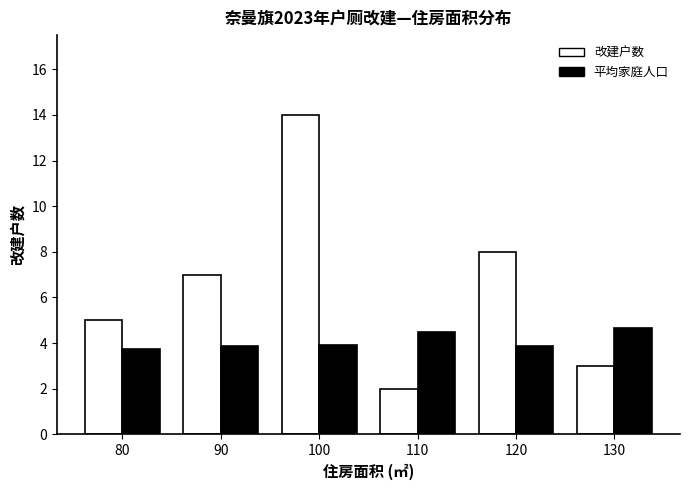

Is the value of 平均家庭人口 at 100 greater than the value of 改建户数 at 110?

Yes